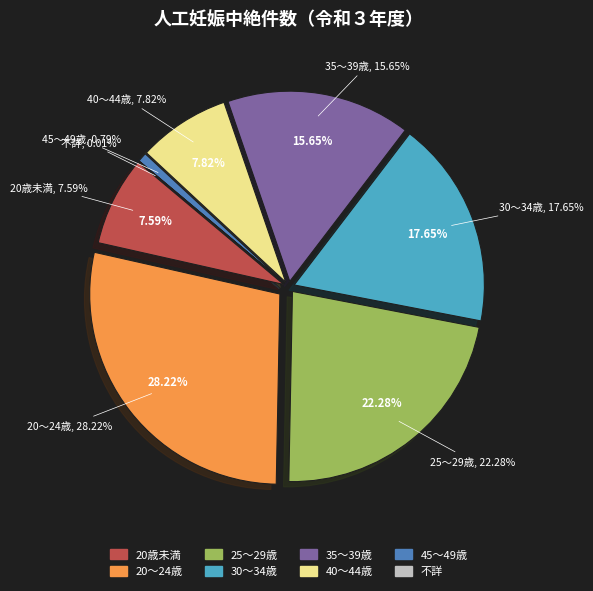

Count the number of slices in the pie.

8